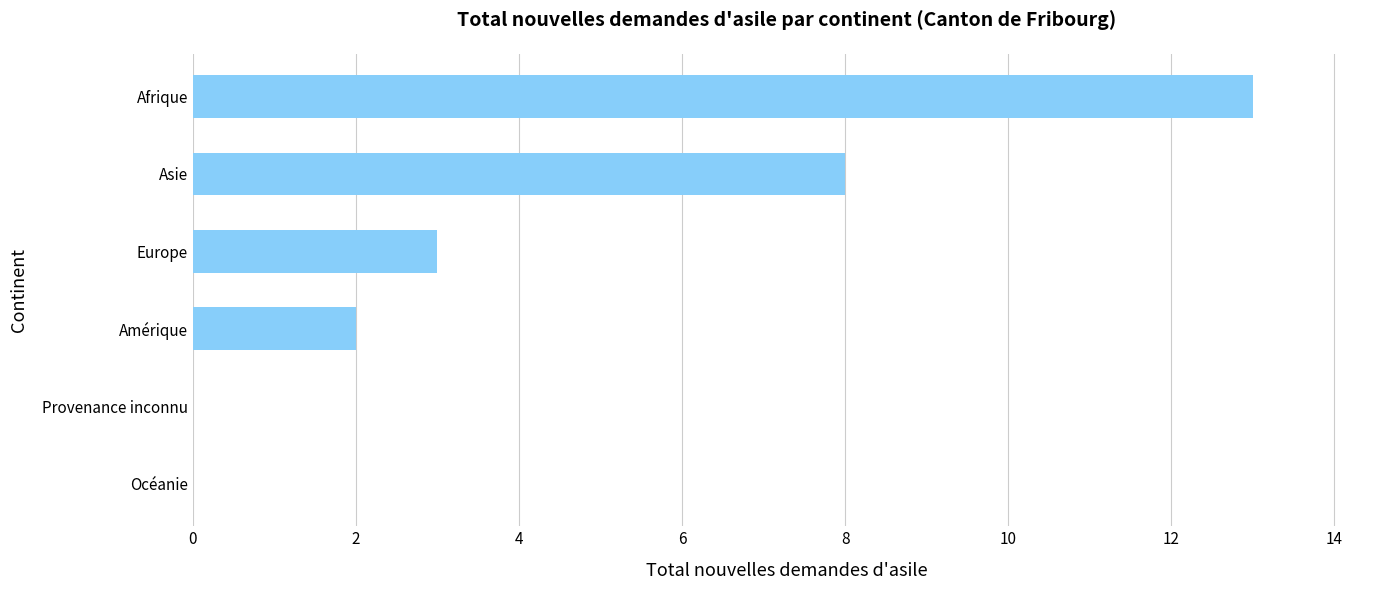

At which label is the value closest to 6?

Asie